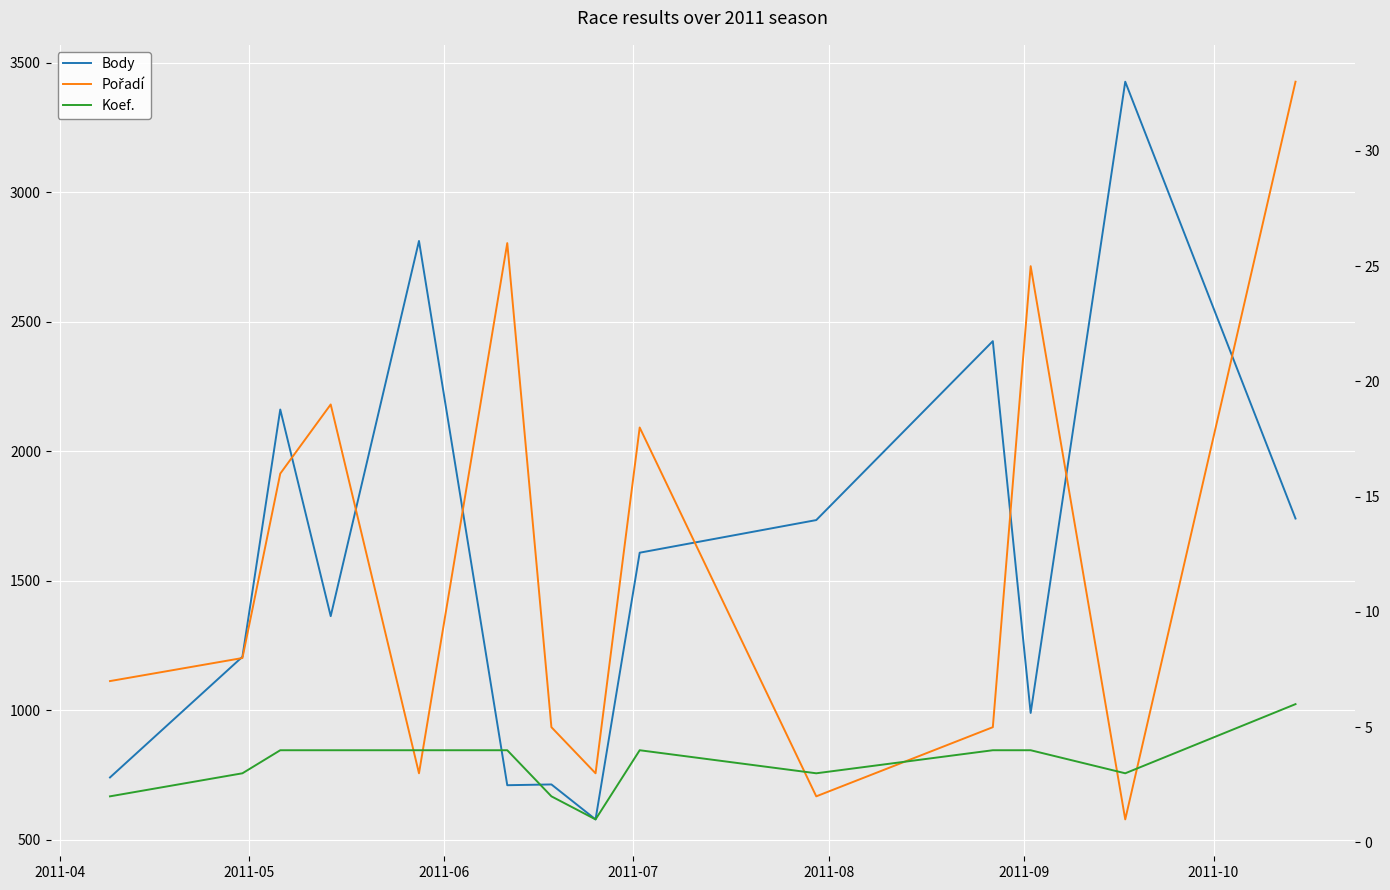

Reading left to right, what are all the values shown in this chart?

Body: 740	1206	2161	1363	2812	710	713	578	1608	1734	2425	989	3427	1740
Pořadí: 7	8	16	19	3	26	5	3	18	2	5	25	1	33
Koef.: 2	3	4	4	4	4	2	1	4	3	4	4	3	6